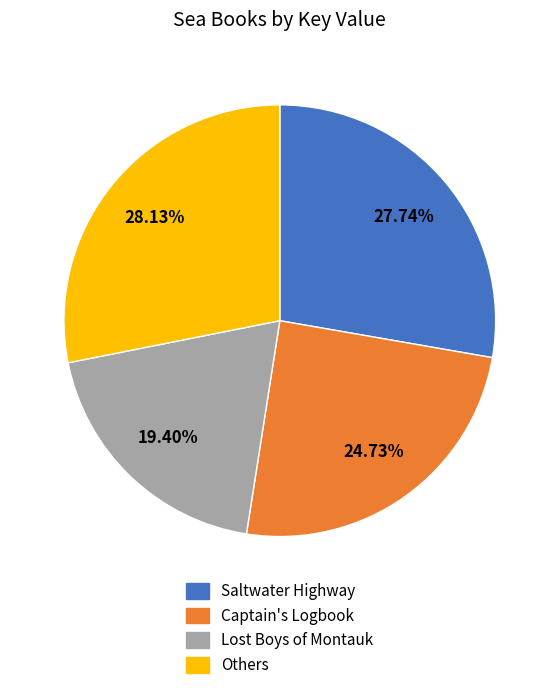

How many segments does this pie chart have?

4